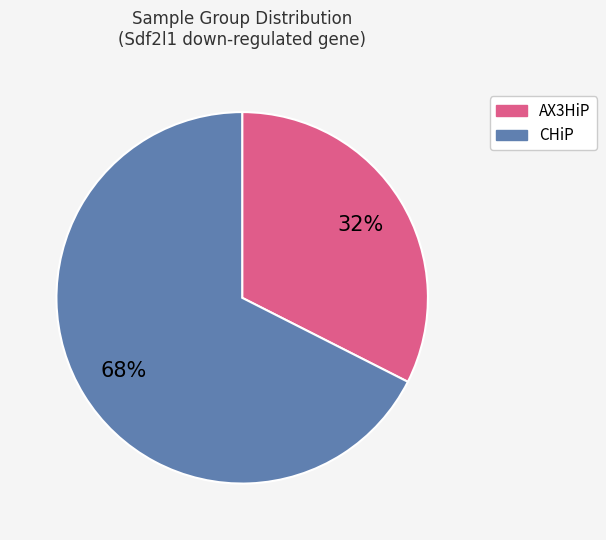

To the nearest percent, what is the average slice percentage?

50%